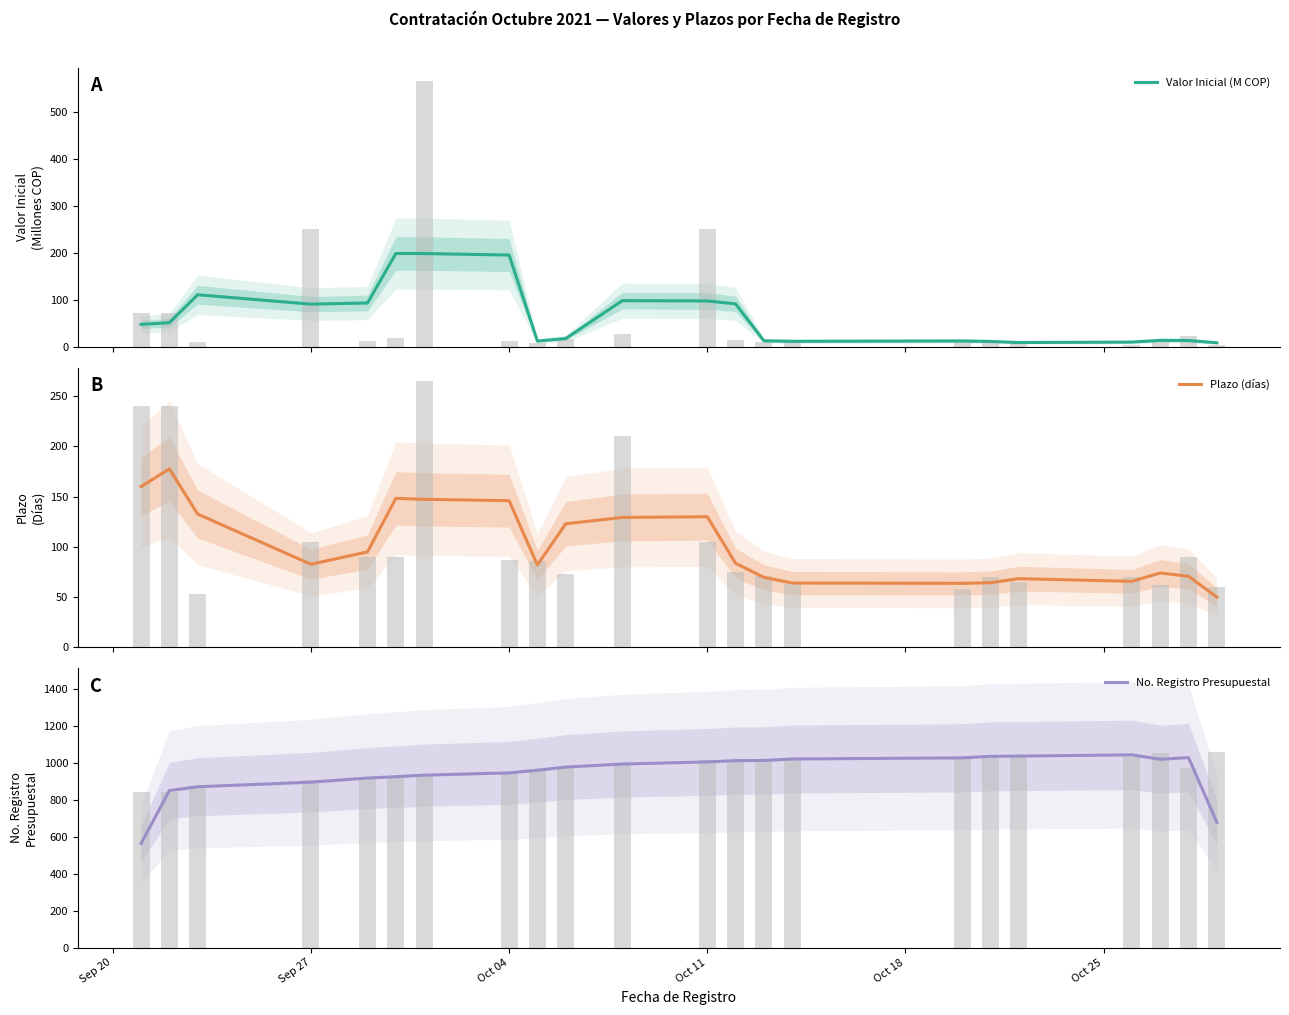

What is the value of the No. Registro Presupuestal bar at the 10th from the left?

975.7